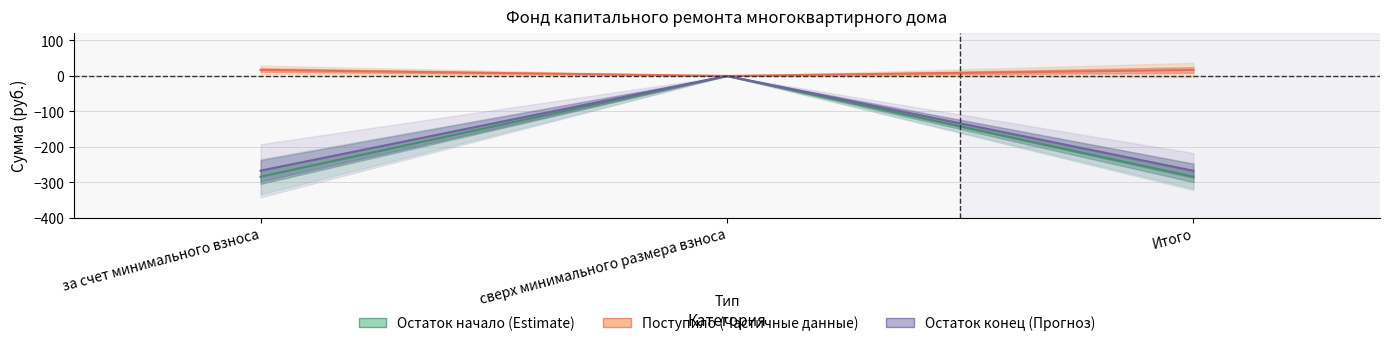

What are all the series names shown in the legend?

Остаток начало (Estimate), Поступило (Частичные данные), Остаток конец (Прогноз)